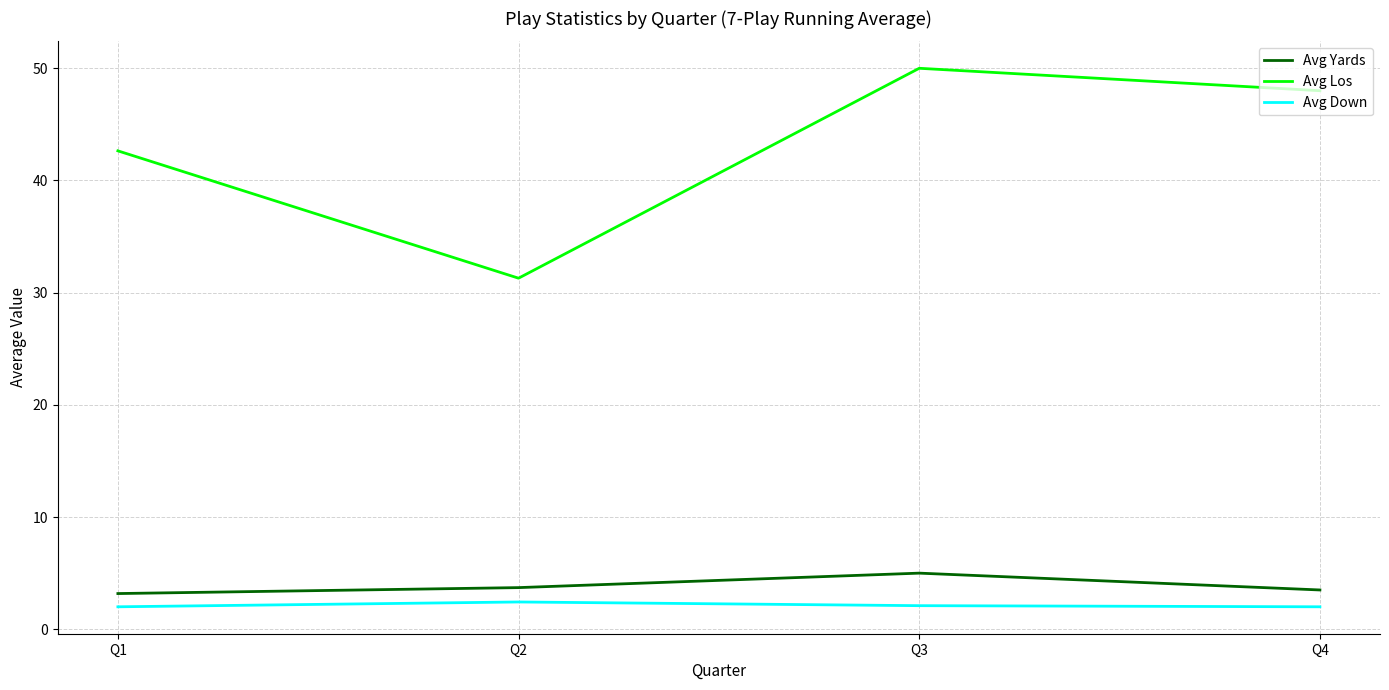

True or false: Avg Los and Avg Yards intersect in this chart.

False